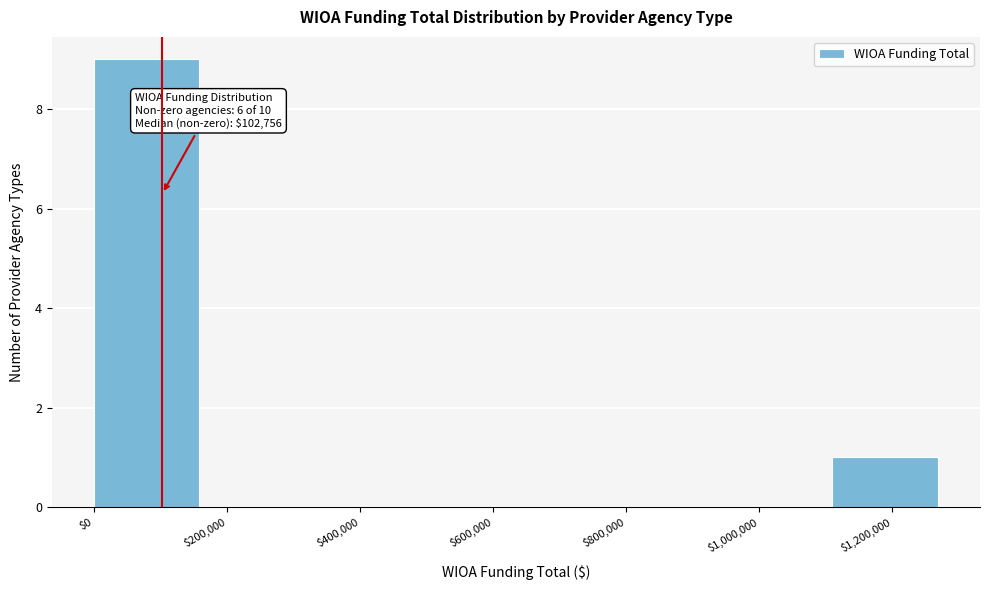

Over which range of the x-axis is the bar tallest?

0 to 160000